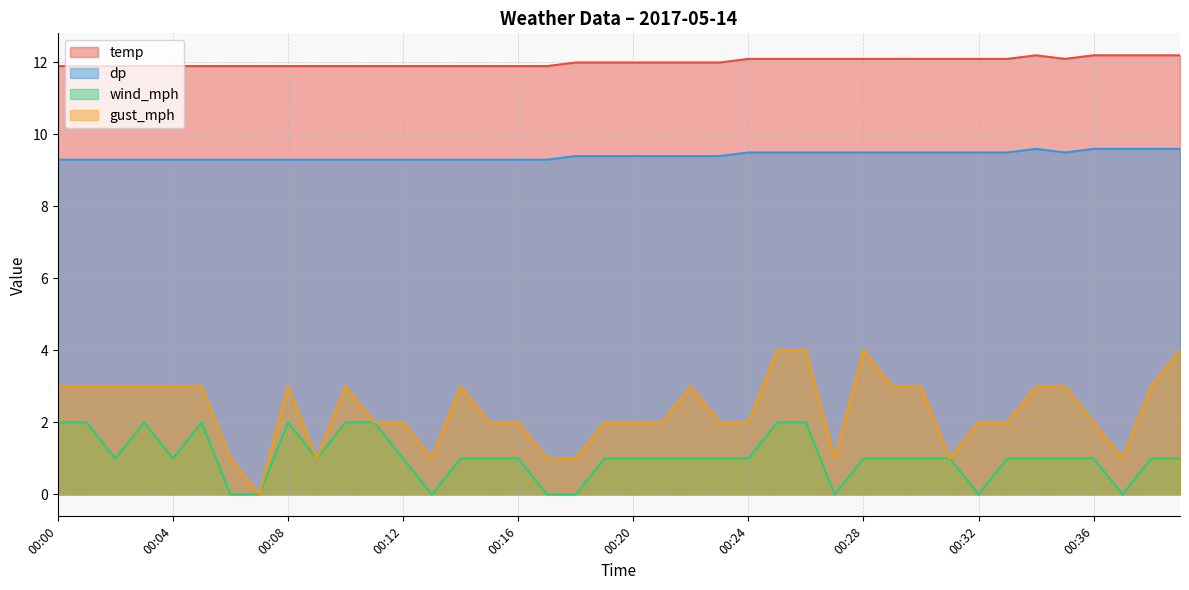

How many series are shown in this chart?

4